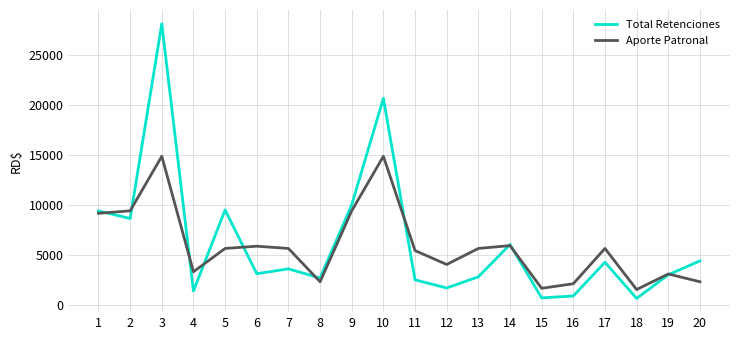

The value of Aporte Patronal at 7 is 3372.2. True or false?

False